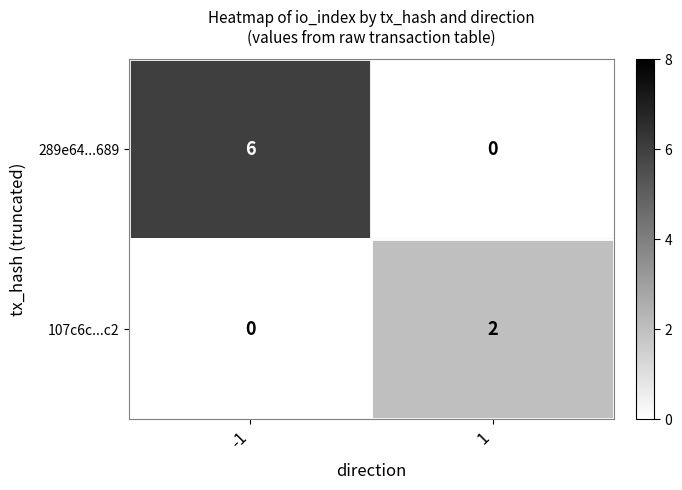

Reading right to left, what are all the values shown in this chart?

289e64...689: 0	6
107c6c...c2: 2	0